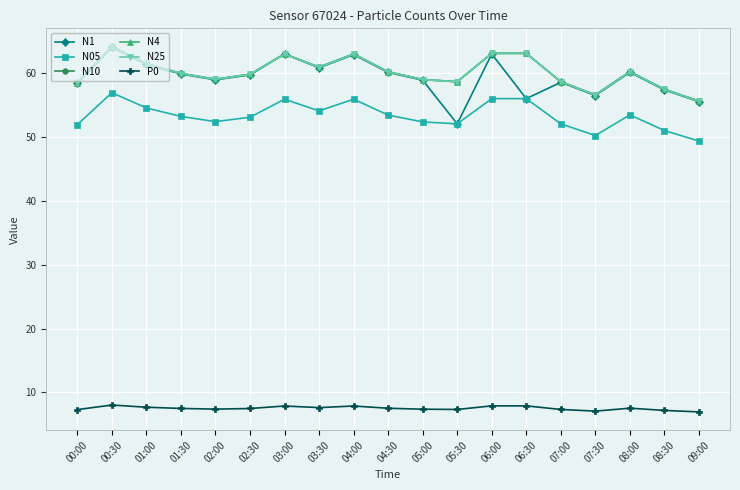

What is the greatest value displayed?

64.1